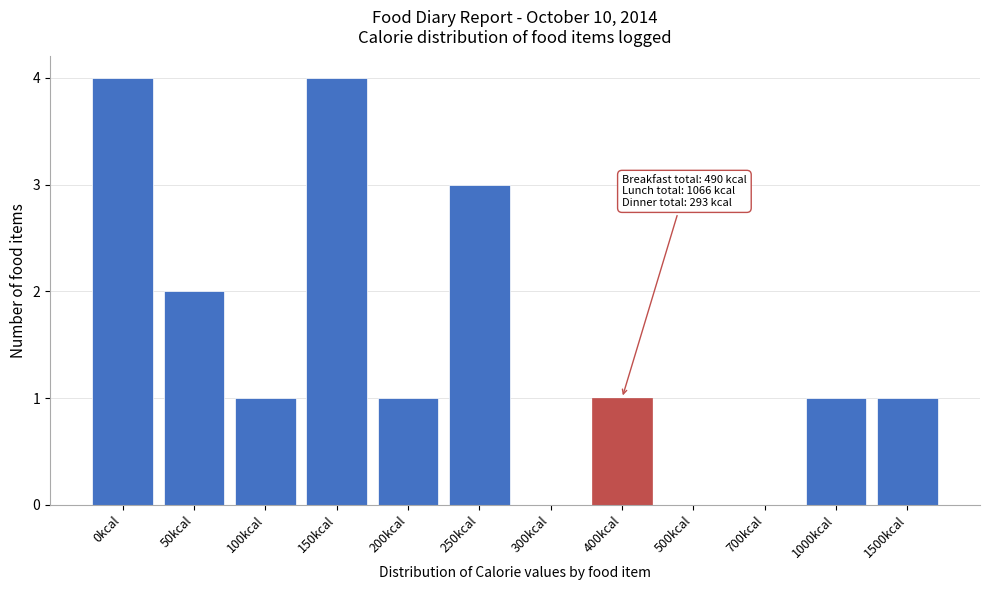

Reading left to right, what are all the values shown in this chart?

0kcal=4	50kcal=2	100kcal=1	150kcal=4	200kcal=1	250kcal=3	300kcal=0	400kcal=1	500kcal=0	700kcal=0	1000kcal=1	1500kcal=1